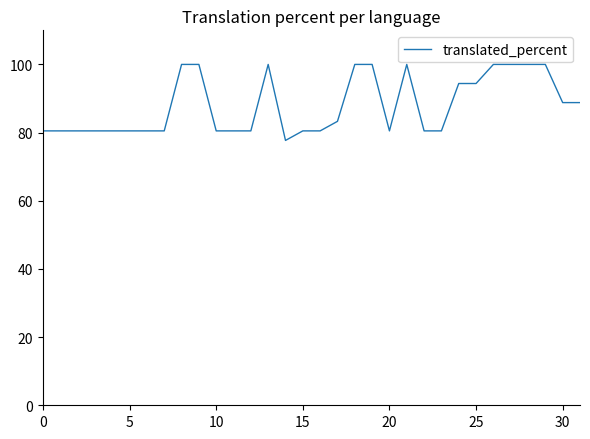

What is the difference between the maximum and minimum values?

22.3